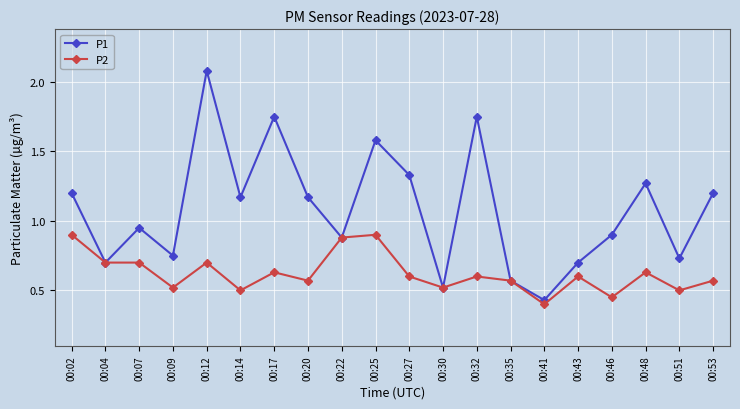

The P2 series shows 0.4 at 00:07. True or false?

False